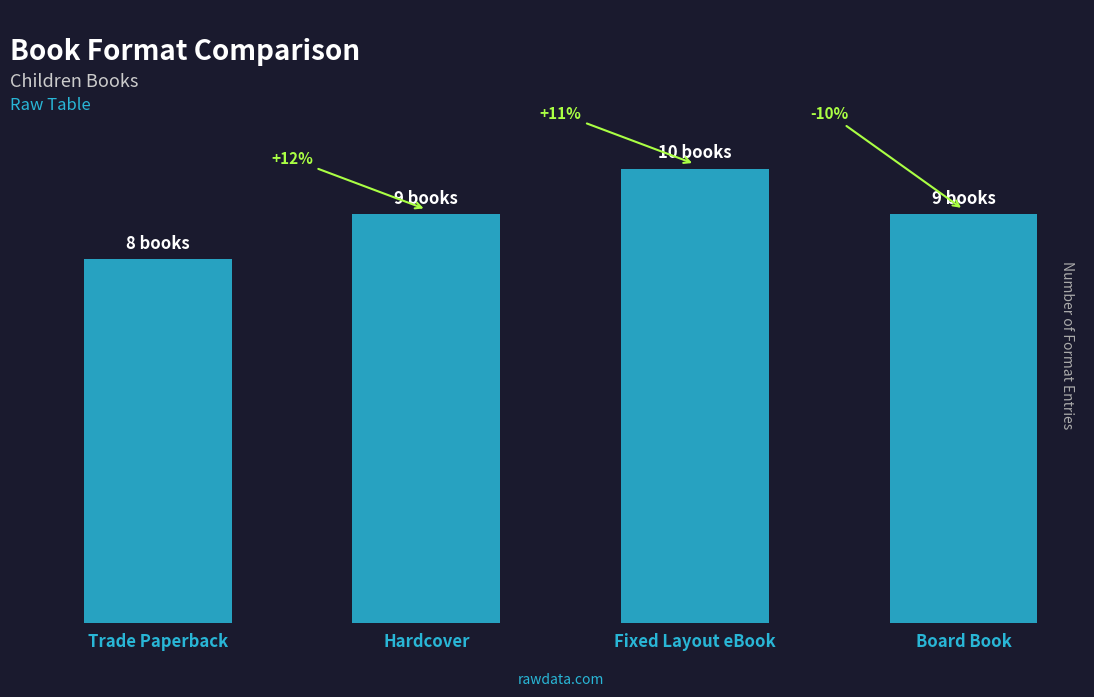

List the labels in order of value, largest first.

Fixed Layout eBook, Hardcover, Board Book, Trade Paperback